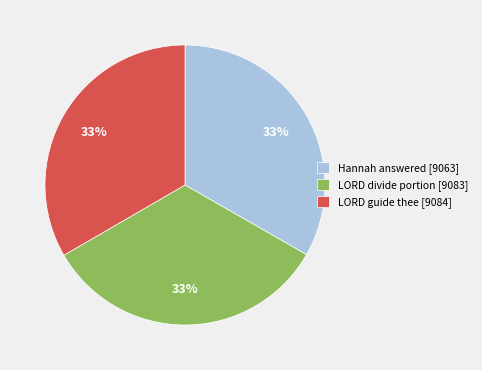

Do Hannah answered [9063] and LORD guide thee [9084] together represent more than half of the pie?

Yes